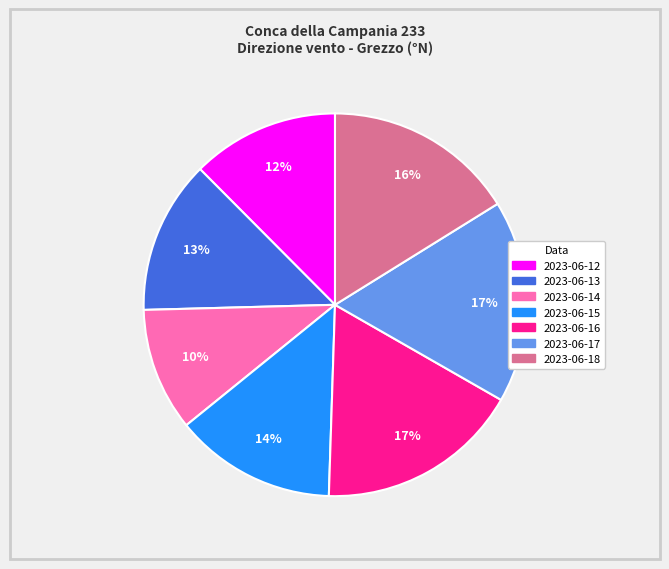

Which has a higher value, 2023-06-14 or 2023-06-13?

2023-06-13